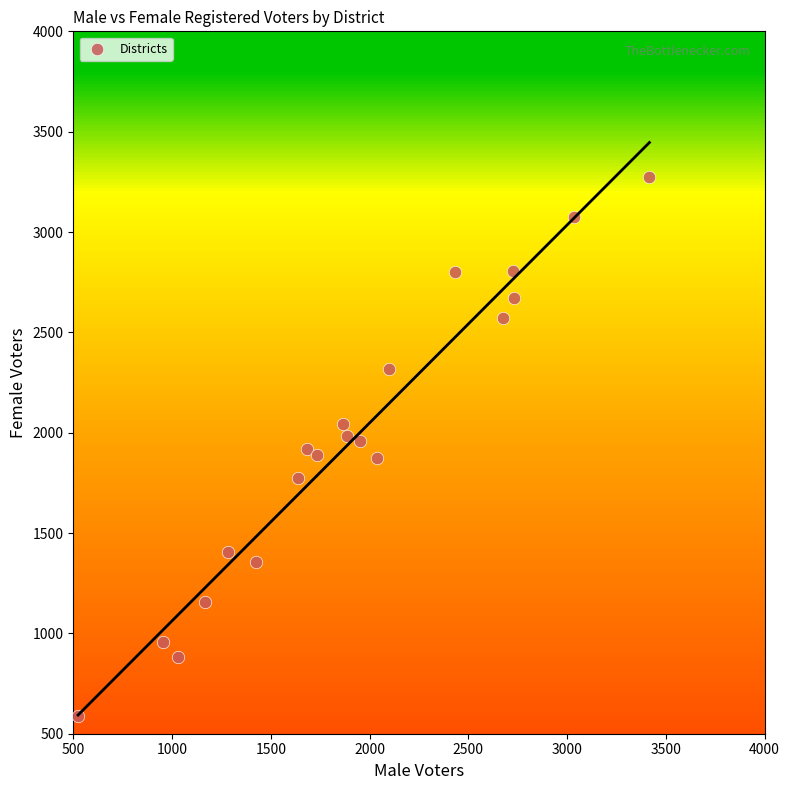

What is the range of Y values (max minus min)?

2686